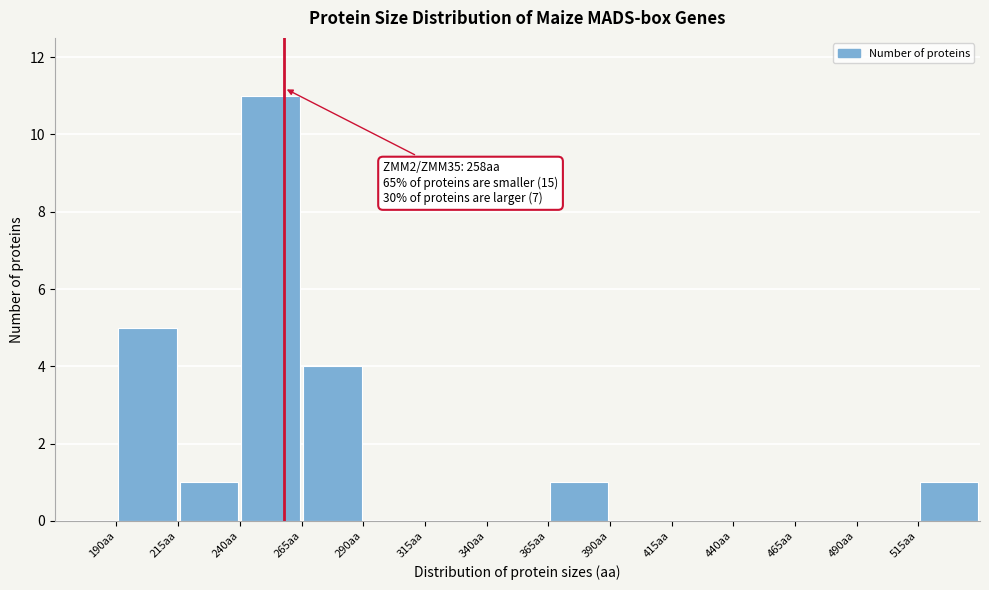

Which range on the x-axis has the tallest bar?

240 to 265